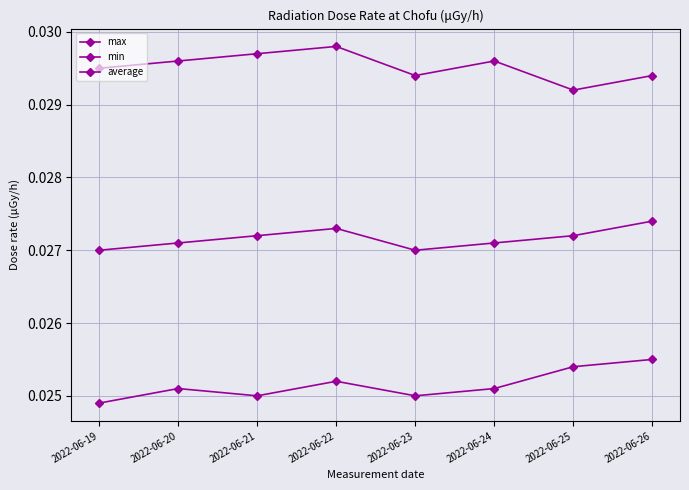

Is this an area chart (filled region under the line)?

No